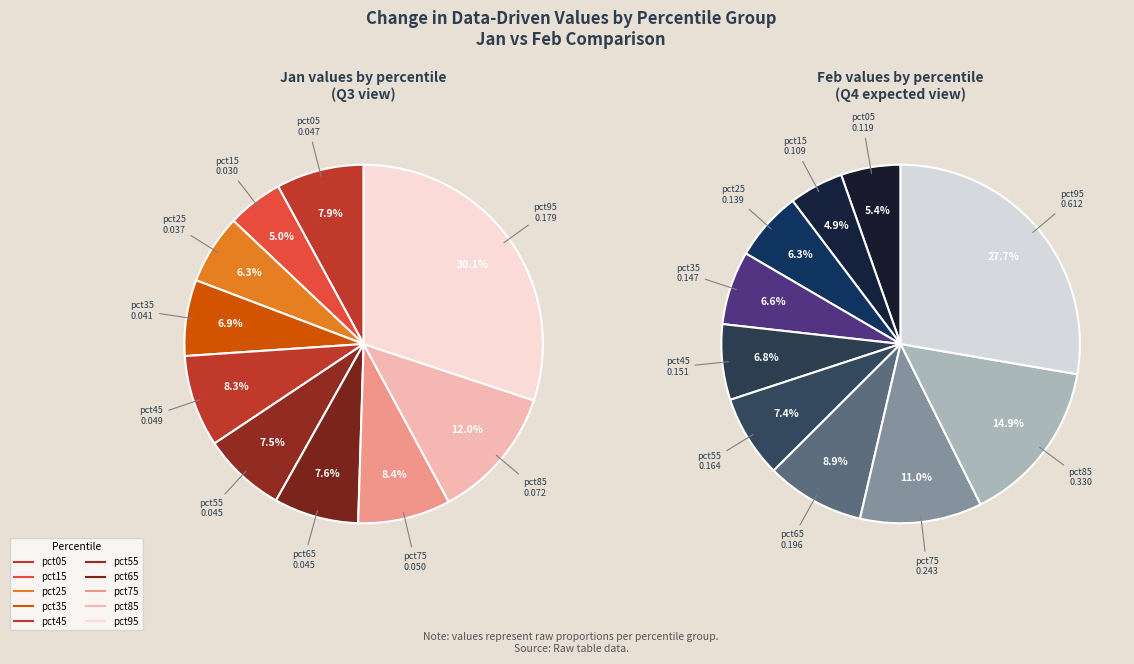

Is 2 the majority of the pie?

No